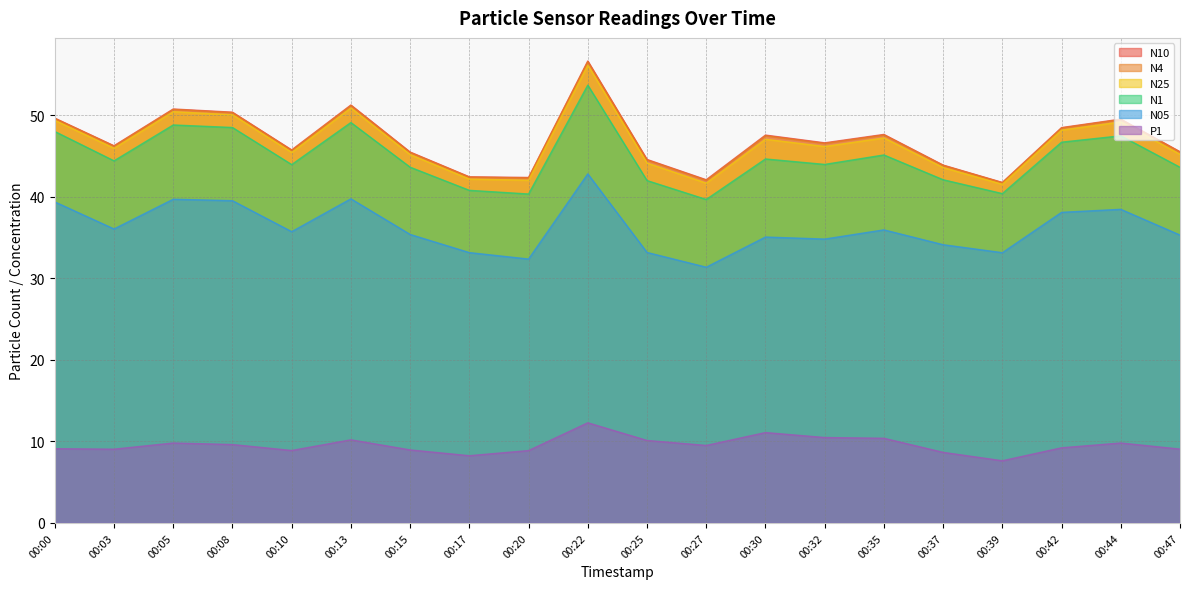

Which category has the highest value across all series?

00:22